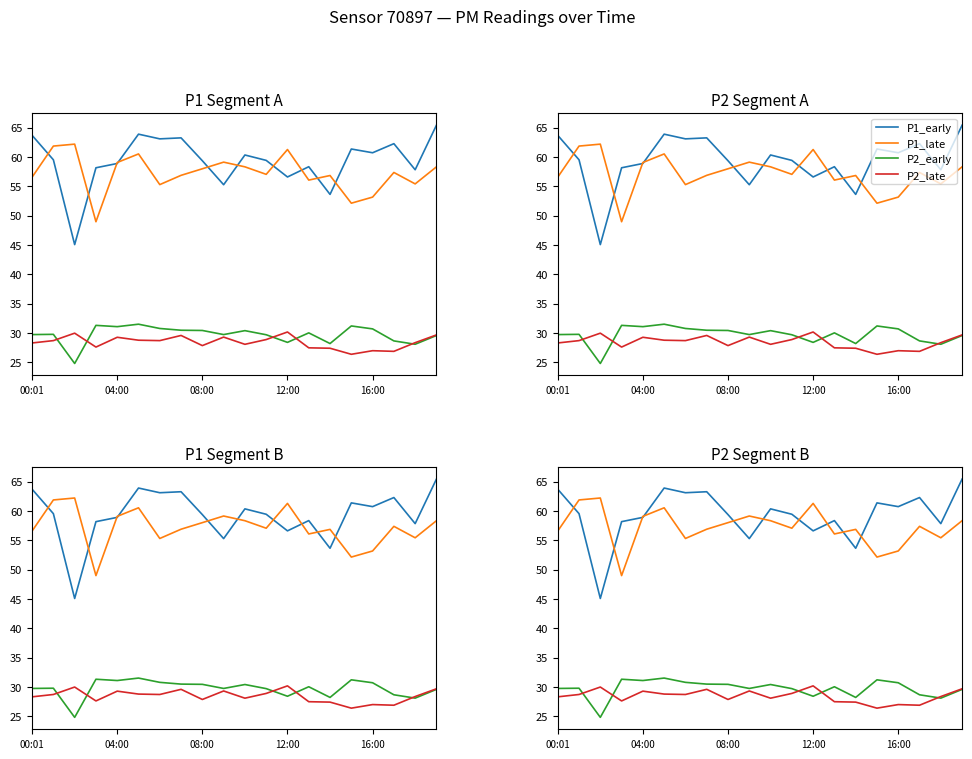

What is the minimum value shown in the chart?

24.8